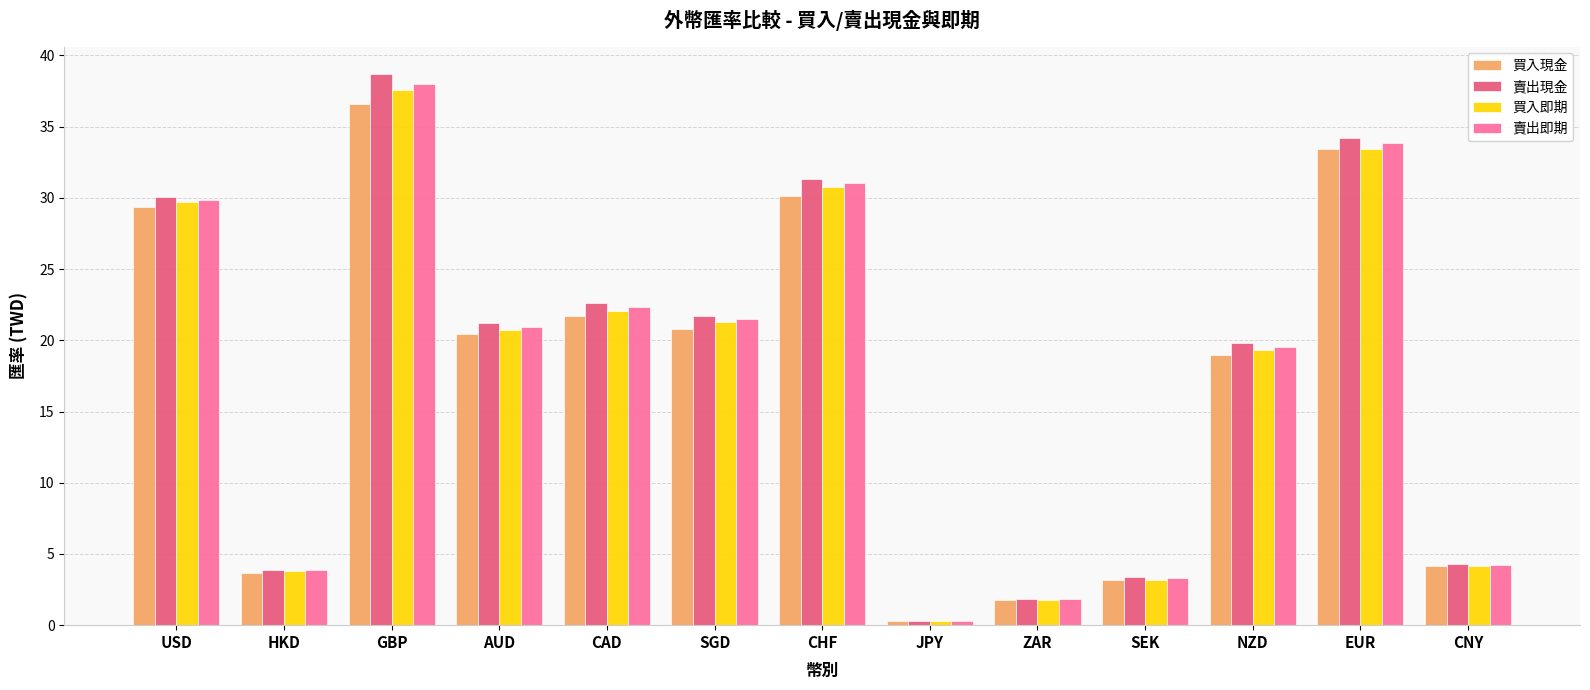

True or false: 買入現金 has a value of 3.7 at HKD.

True